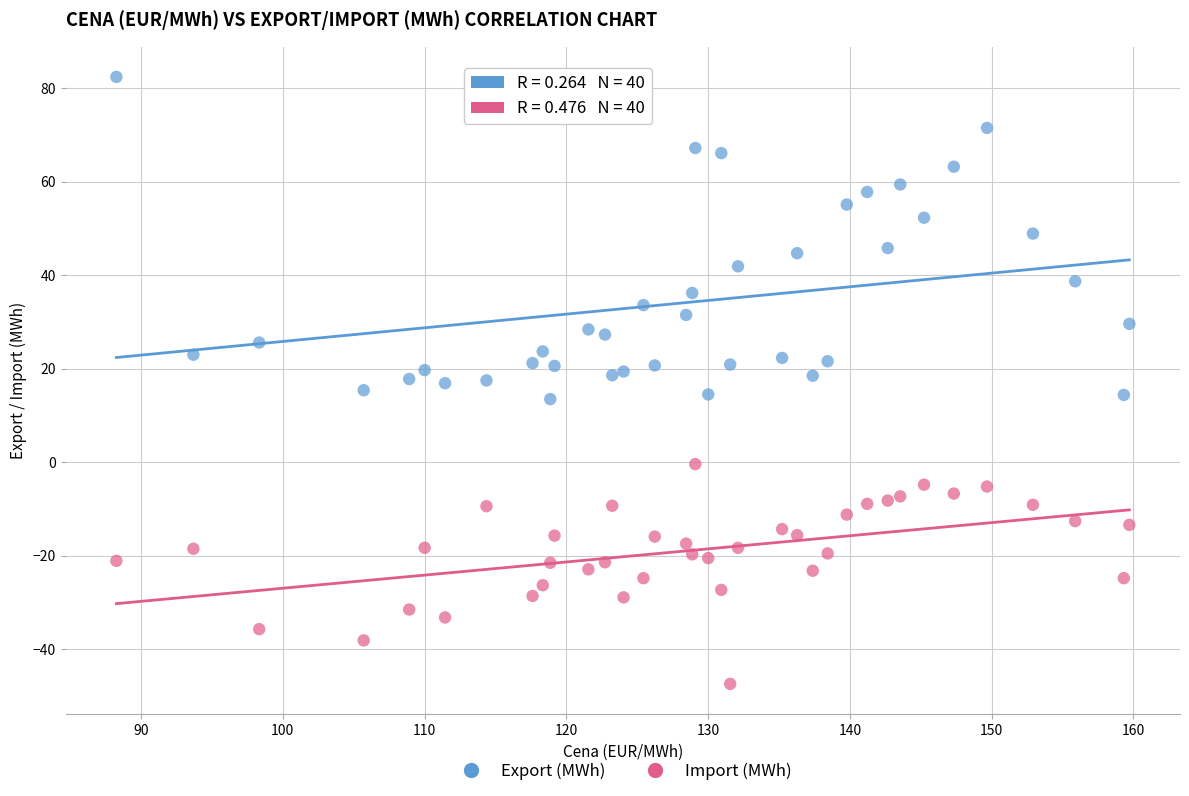

What is the X range (max minus min) for the scatter plot?

71.4